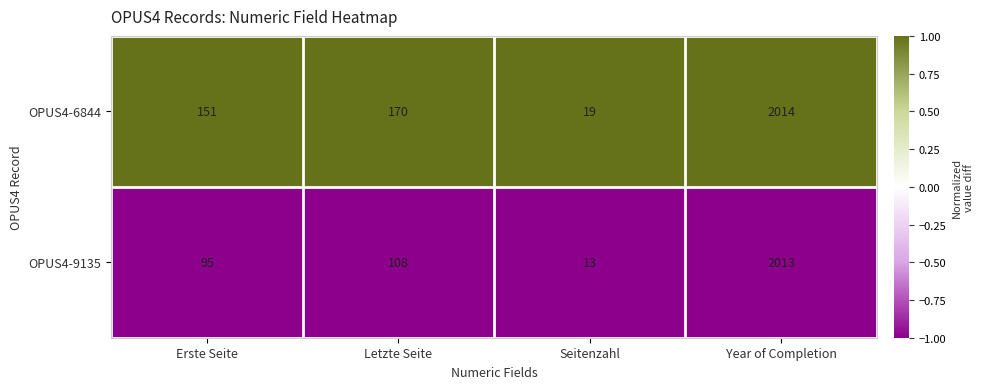

Is the value of OPUS4-9135 at Letzte Seite greater than the value of OPUS4-6844 at Year of Completion?

No